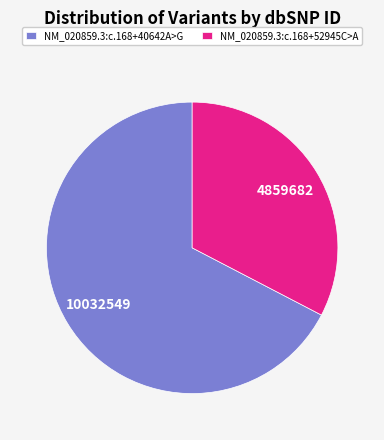

How many segments does this pie chart have?

2